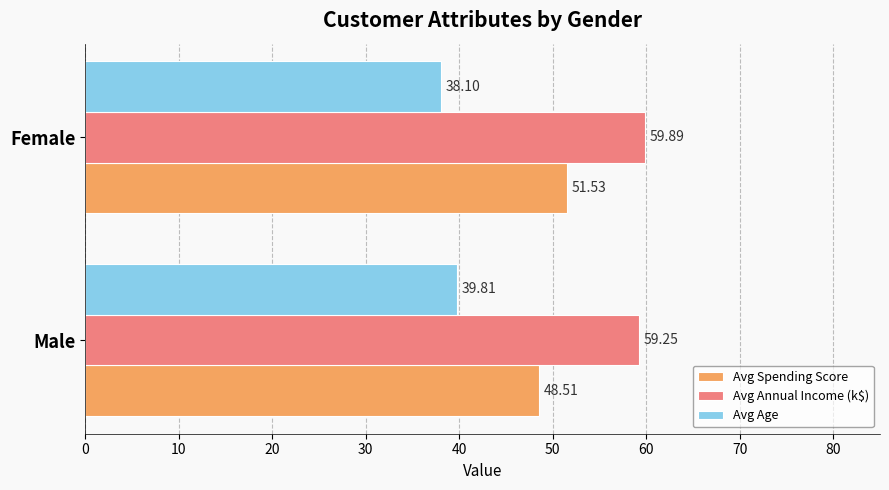

Which category has the lowest value across all series?

Female